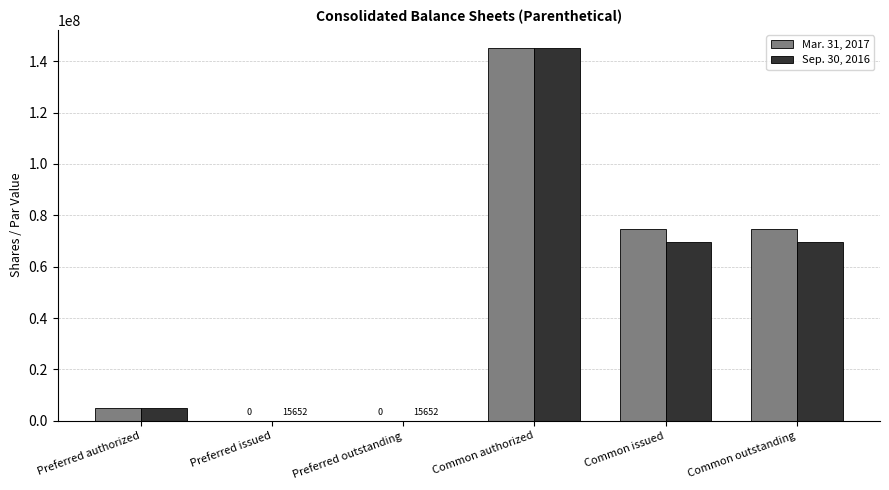

The value of Sep. 30, 2016 at Preferred outstanding is 15652. True or false?

True